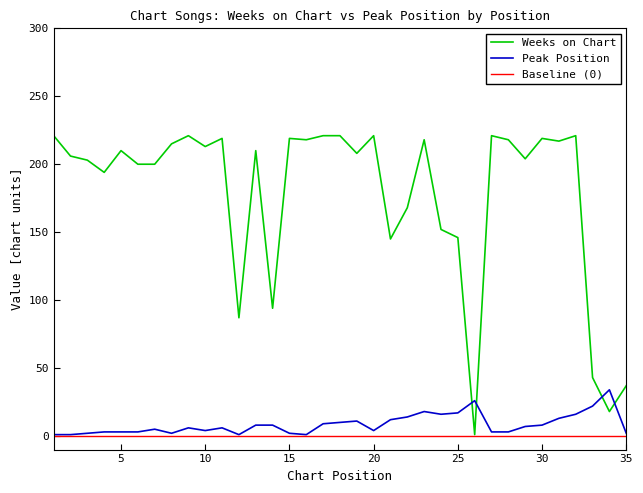

What is the value of the Peak Position point at the 18th from the left?

10